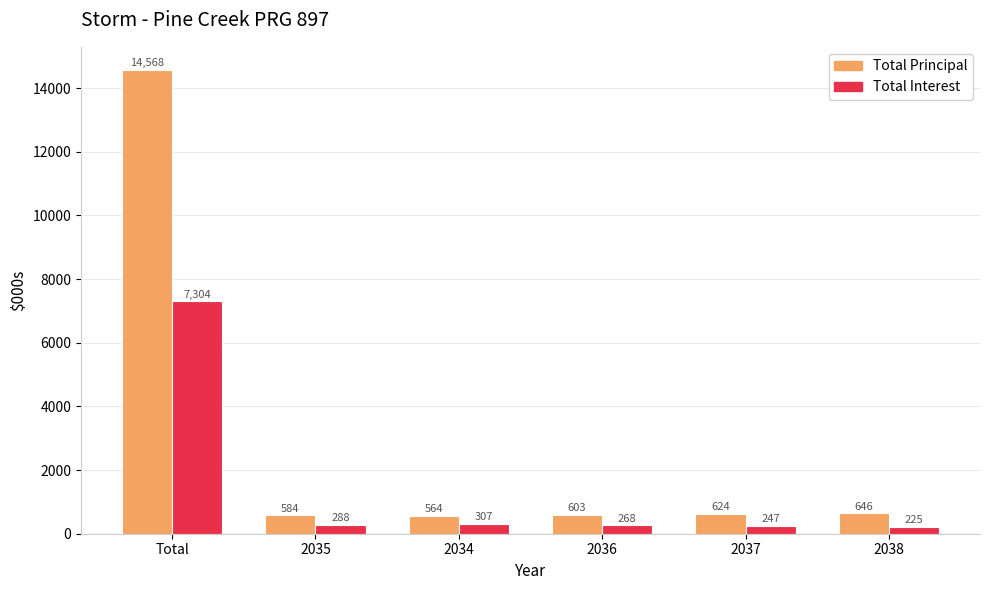

Which series has the largest range (max minus min)?

Total Principal